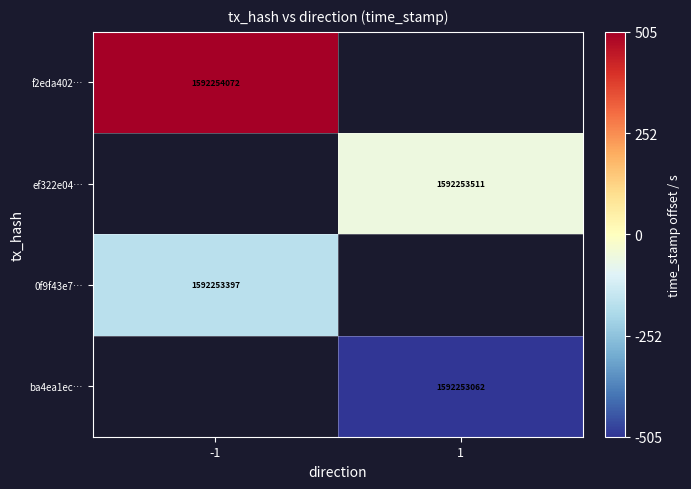

How many series are shown in this chart?

4